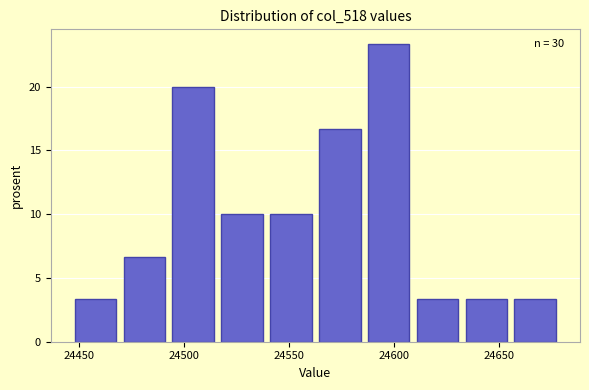

Over which range of the x-axis is the bar tallest?

24585 to 24610